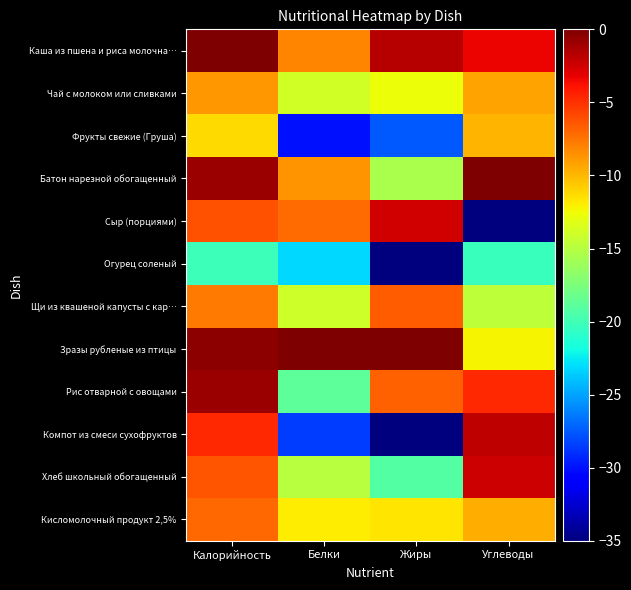

How many series are shown in this chart?

12